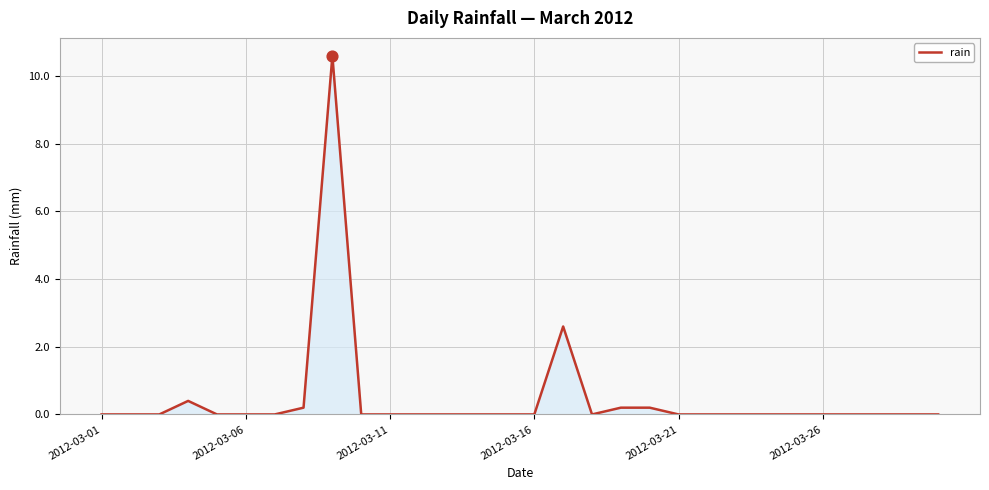

What is the maximum value shown in the chart?

10.6